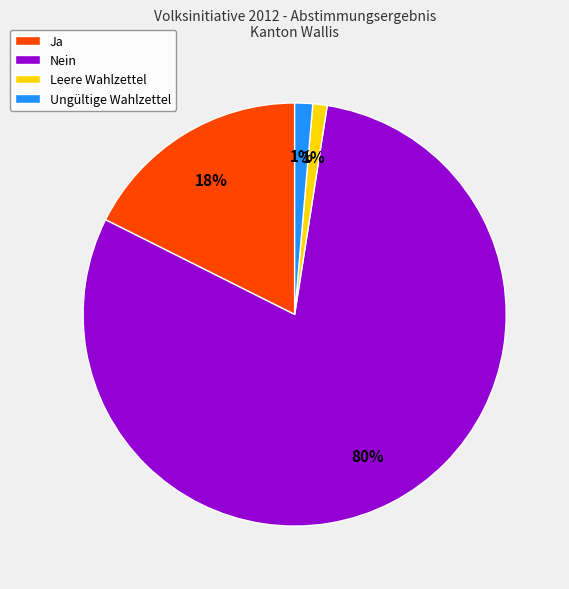

Does any single category account for the majority?

Yes